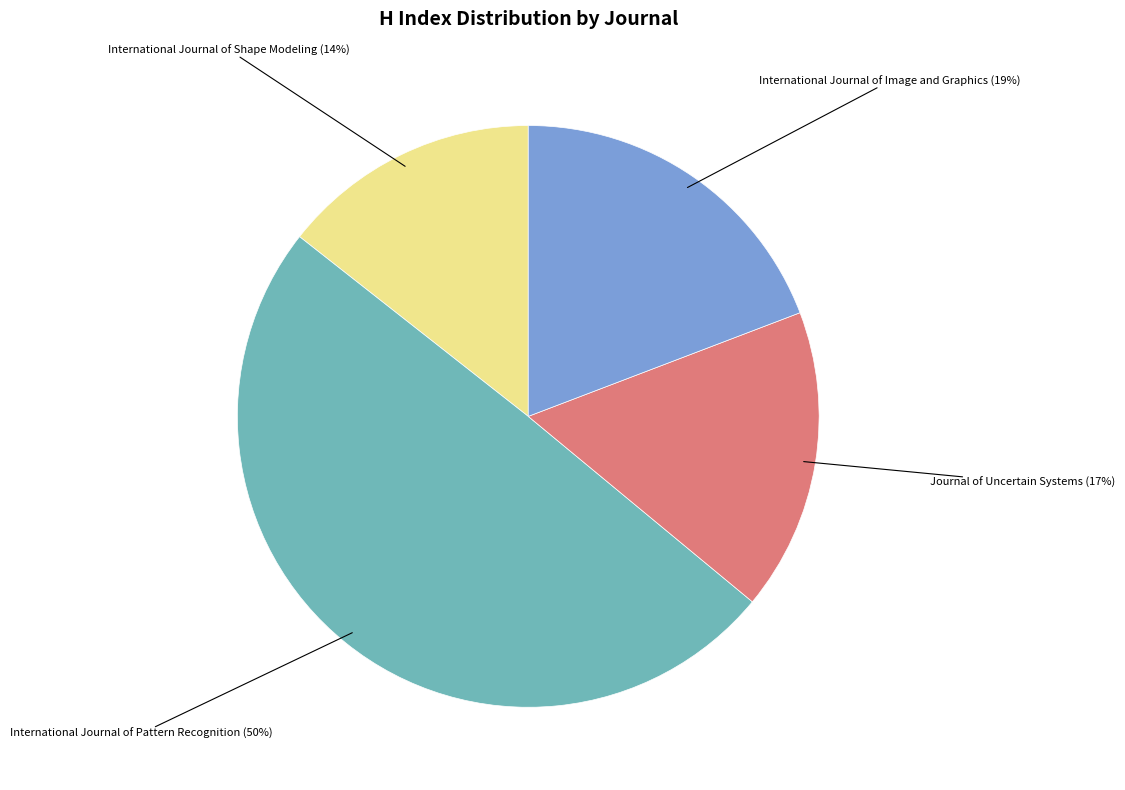

How many slices are in this pie chart?

4